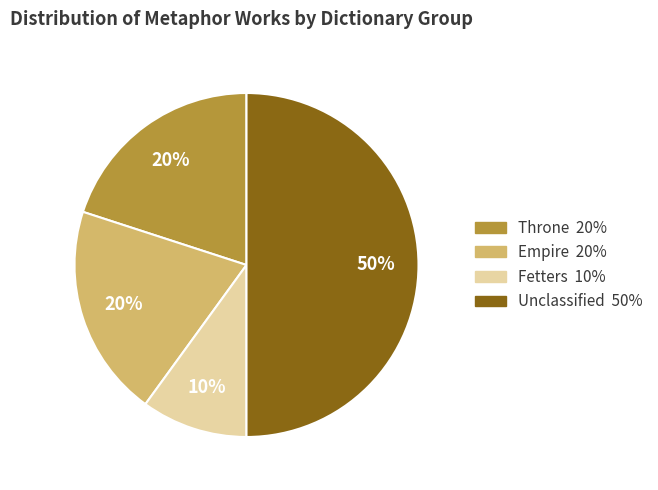

To the nearest percent, what is the average slice percentage?

25%